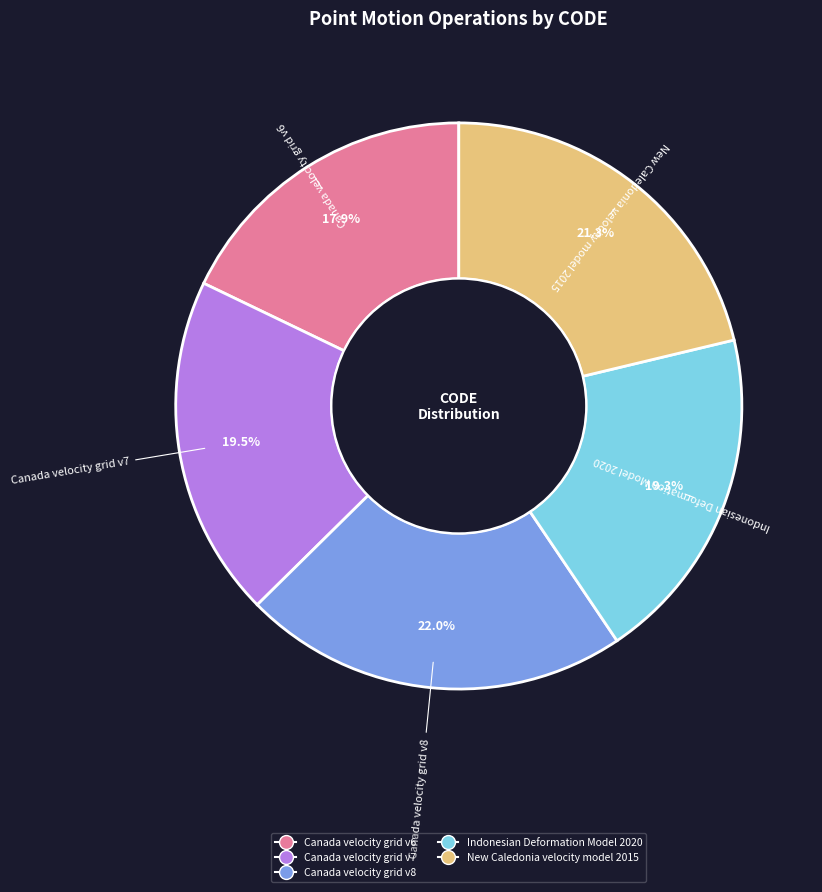

To the nearest percent, what portion does Indonesian Deformation Model 2020 represent?

19%